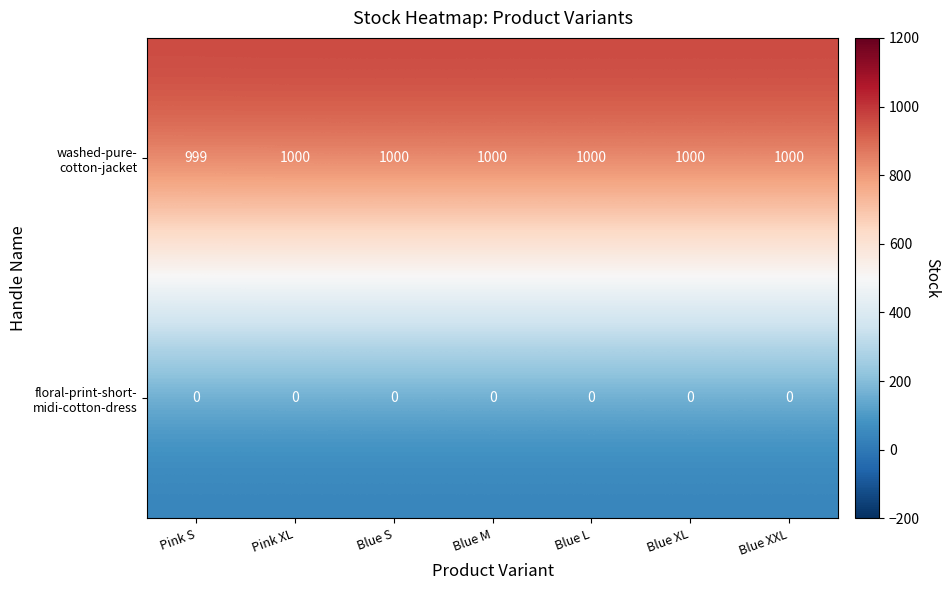

What is the total value across all series at Pink S?

999